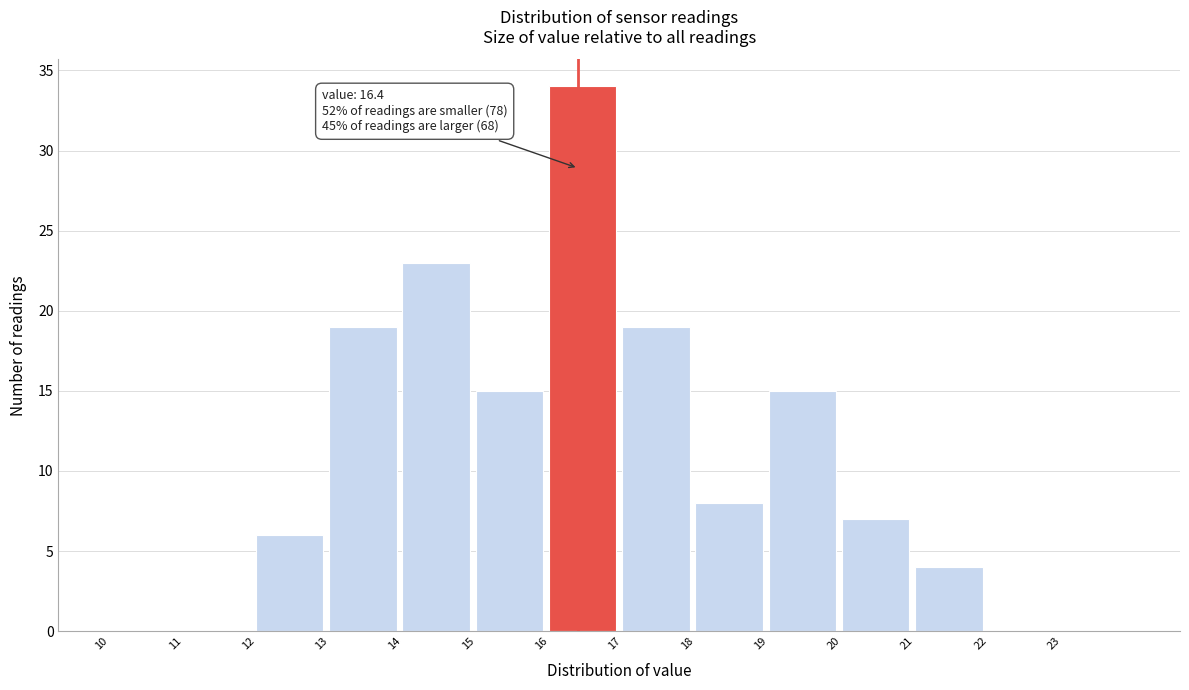

Over which range of the x-axis is the bar tallest?

16 to 17